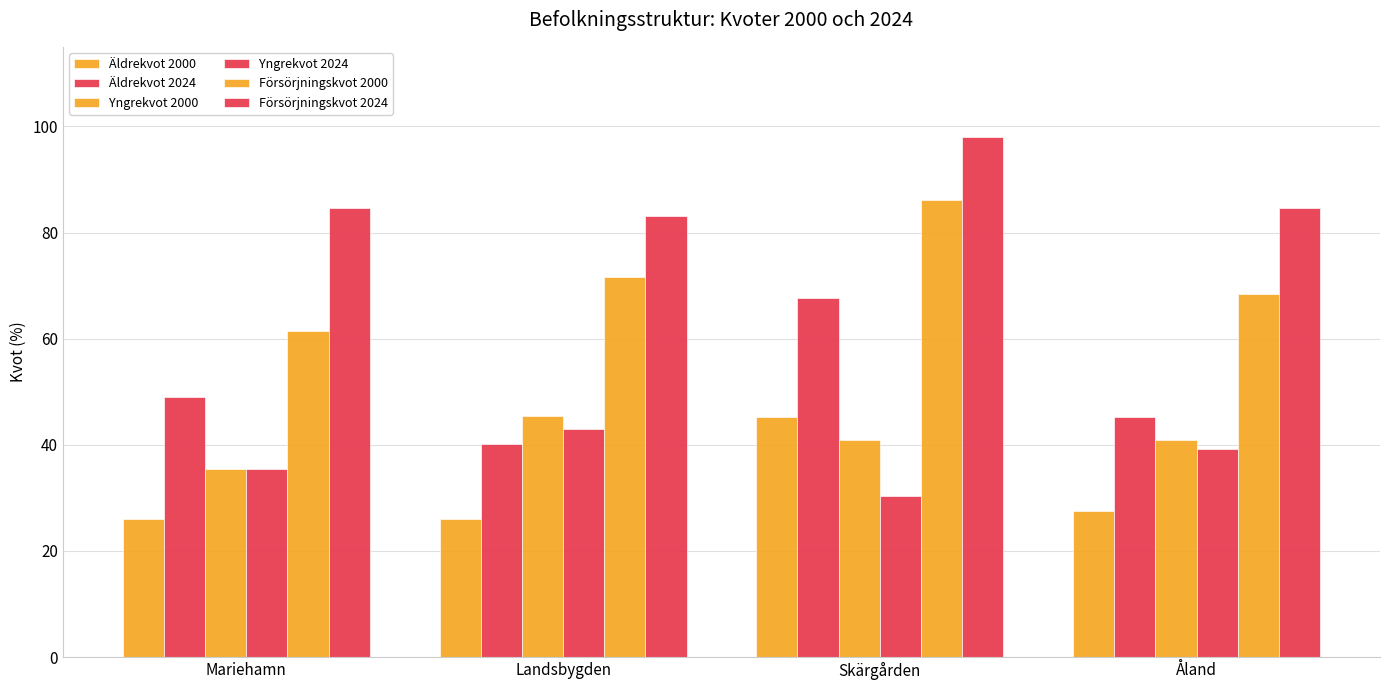

Which category has the highest value across all series?

Skärgården